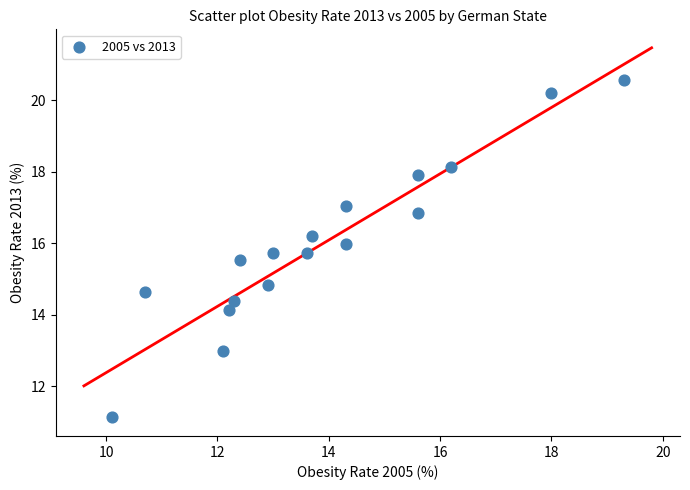

What Y value in the scatter plot is closest to 15?

14.8